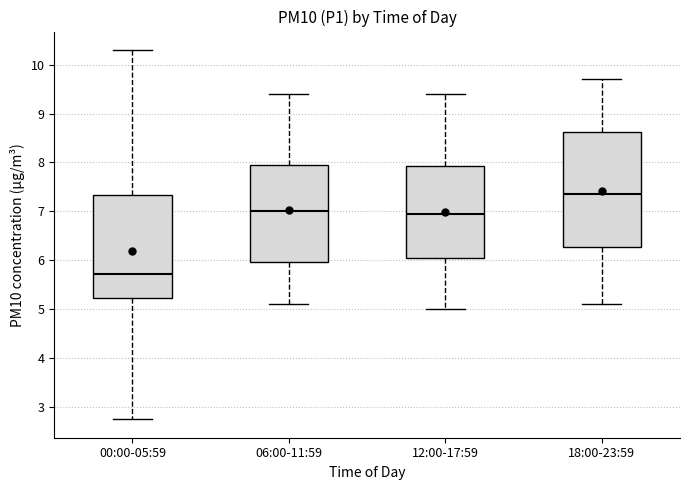

Where does the upper whisker of the box for 12:00-17:59 end on the y-axis? The values are not printed on the chart, so give them approximately, as read against the axis.

9.4